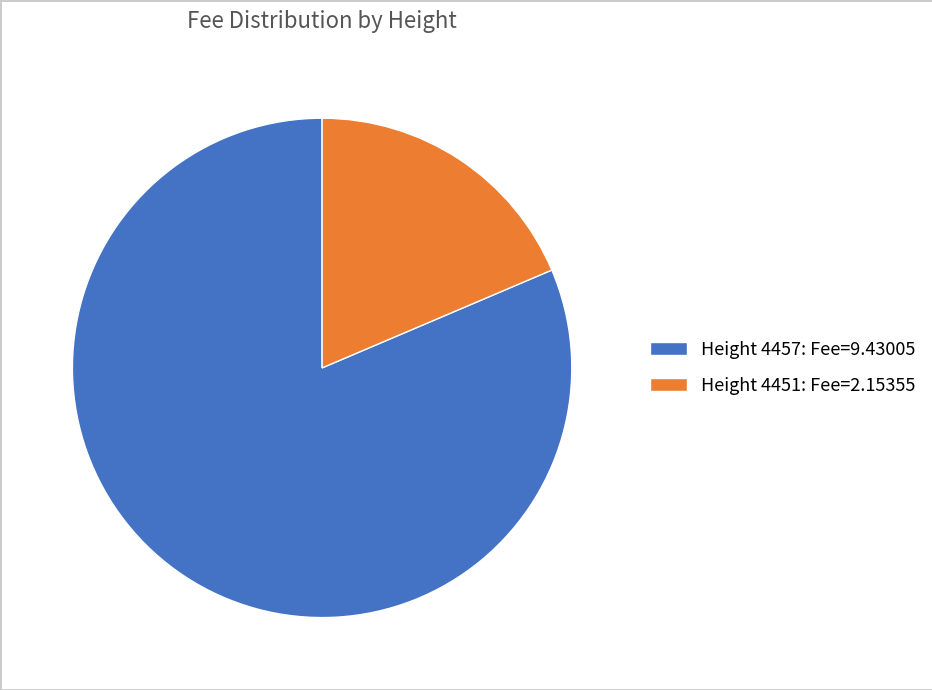

Which slice represents more than half of the pie?

Height 4457